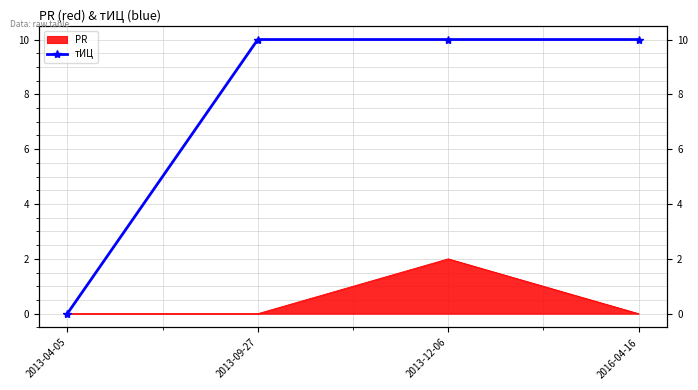

How many data points does each series have?

4